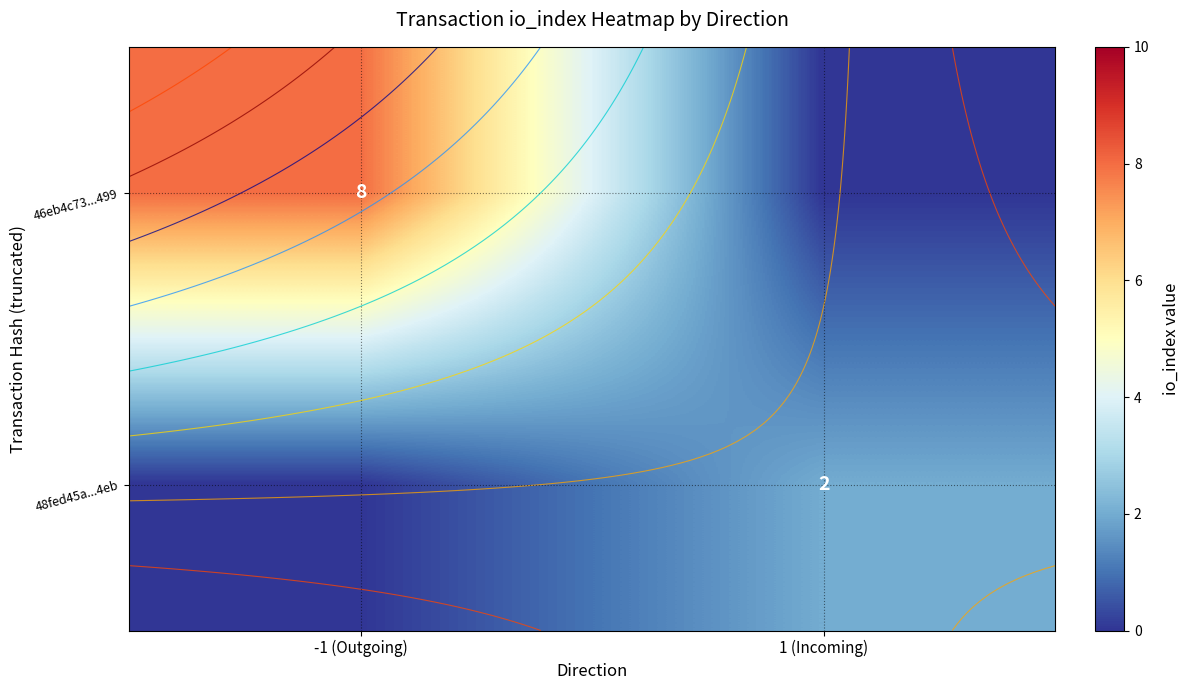

List the series in order of their peak value, lowest first.

48fed45a...4eb, 46eb4c73...499